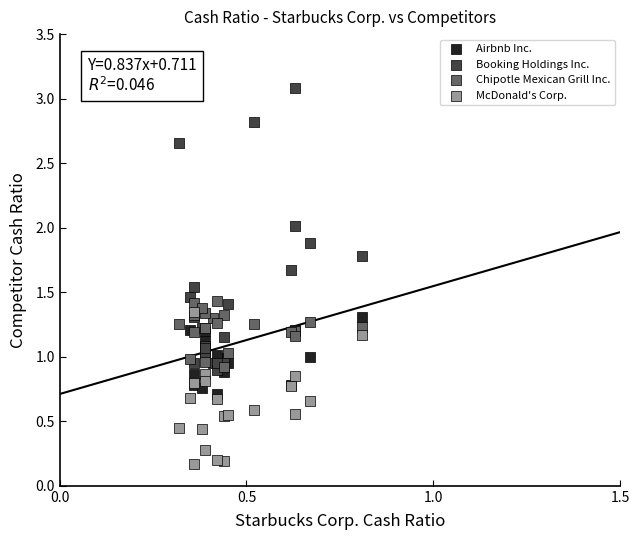

Which series reaches the minimum Y coordinate?

McDonald's Corp.